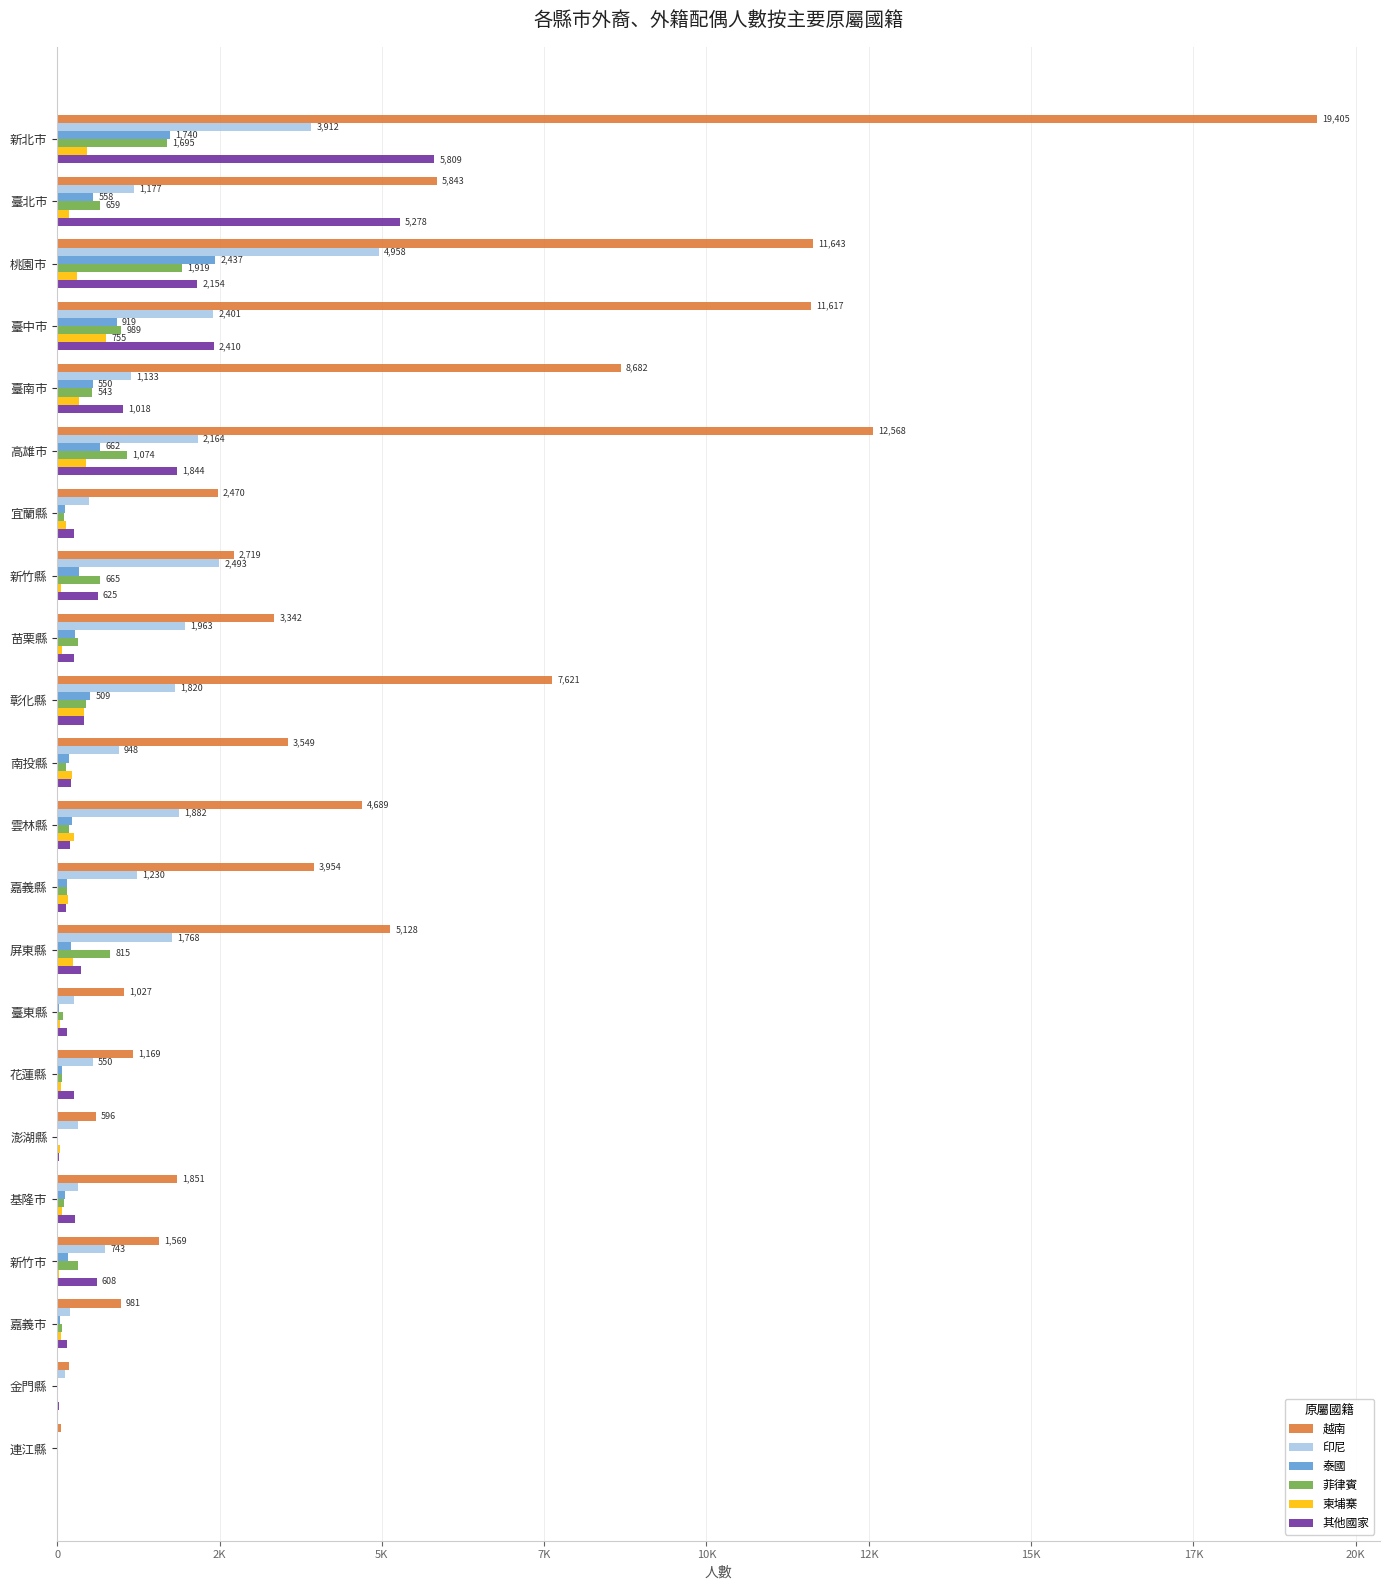

What are all the series names shown in the legend?

越南, 印尼, 泰國, 菲律賓, 柬埔寨, 其他國家